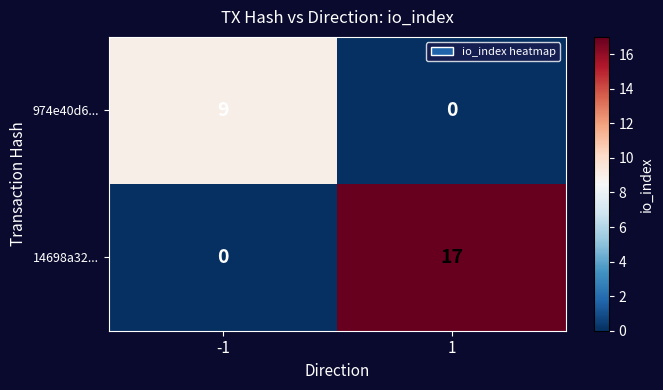

Is it true that 14698a32... equals 17 at 1?

True